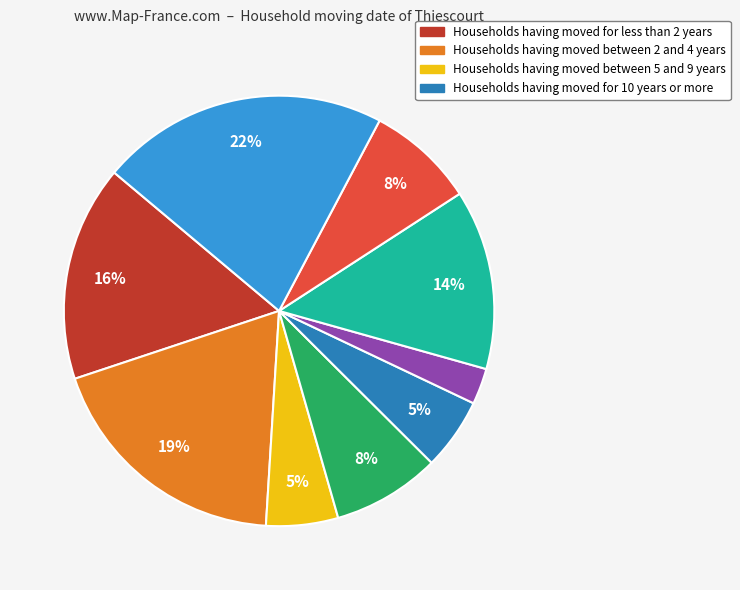

How many segments does this pie chart have?

9